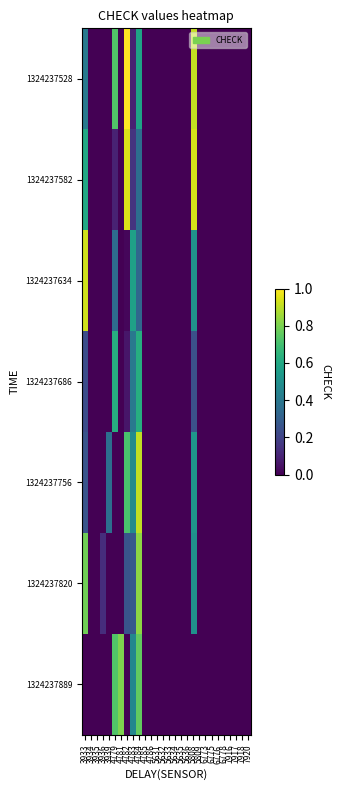

Reading left to right, transcribe all the data shown in this chart.

1324237528: 3933=0.4	3934=0.0	3935=0.0	3936=0.0	3939=0.0	4779=0.7	4781=0.0	4782=1.0	4783=0.1	4784=0.6	4785=0.0	4786=0.0	5631=0.0	5632=0.0	5633=0.0	5634=0.0	5635=0.0	5636=0.0	5808=0.9	5809=0.0	6773=0.0	6775=0.0	6776=0.0	6778=0.0	7916=0.0	7917=0.0	7918=0.0	7920=0.0
1324237582: 3933=0.6	3934=0.0	3935=0.0	3936=0.0	3939=0.0	4779=0.1	4781=0.0	4782=0.9	4783=0.2	4784=0.4	4785=0.0	4786=0.0	5631=0.0	5632=0.0	5633=0.0	5634=0.0	5635=0.0	5636=0.0	5808=0.9	5809=0.0	6773=0.0	6775=0.0	6776=0.0	6778=0.0	7916=0.0	7917=0.0	7918=0.0	7920=0.0
1324237634: 3933=0.9	3934=0.0	3935=0.0	3936=0.0	3939=0.0	4779=0.4	4781=0.0	4782=0.0	4783=0.6	4784=0.3	4785=0.0	4786=0.0	5631=0.0	5632=0.0	5633=0.0	5634=0.0	5635=0.0	5636=0.0	5808=0.5	5809=0.0	6773=0.0	6775=0.0	6776=0.0	6778=0.0	7916=0.0	7917=0.0	7918=0.0	7920=0.0
1324237686: 3933=0.2	3934=0.0	3935=0.0	3936=0.0	3939=0.0	4779=0.6	4781=0.0	4782=0.1	4783=0.4	4784=0.6	4785=0.0	4786=0.0	5631=0.0	5632=0.0	5633=0.0	5634=0.0	5635=0.0	5636=0.0	5808=0.2	5809=0.0	6773=0.0	6775=0.0	6776=0.0	6778=0.0	7916=0.0	7917=0.0	7918=0.0	7920=0.0
1324237756: 3933=0.3	3934=0.0	3935=0.0	3936=0.0	3939=0.4	4779=0.0	4781=0.0	4782=0.7	4783=0.5	4784=0.9	4785=0.0	4786=0.0	5631=0.0	5632=0.0	5633=0.0	5634=0.0	5635=0.0	5636=0.0	5808=0.5	5809=0.0	6773=0.0	6775=0.0	6776=0.0	6778=0.0	7916=0.0	7917=0.0	7918=0.0	7920=0.0
1324237820: 3933=0.8	3934=0.0	3935=0.0	3936=0.1	3939=0.0	4779=0.0	4781=0.0	4782=0.3	4783=0.3	4784=0.8	4785=0.0	4786=0.0	5631=0.0	5632=0.0	5633=0.0	5634=0.0	5635=0.0	5636=0.0	5808=0.5	5809=0.0	6773=0.0	6775=0.0	6776=0.0	6778=0.0	7916=0.0	7917=0.0	7918=0.0	7920=0.0
1324237889: 3933=0.0	3934=0.0	3935=0.0	3936=0.0	3939=0.0	4779=0.7	4781=0.8	4782=0.0	4783=0.5	4784=0.8	4785=0.0	4786=0.0	5631=0.0	5632=0.0	5633=0.0	5634=0.0	5635=0.0	5636=0.0	5808=0.0	5809=0.0	6773=0.0	6775=0.0	6776=0.0	6778=0.0	7916=0.0	7917=0.0	7918=0.0	7920=0.0